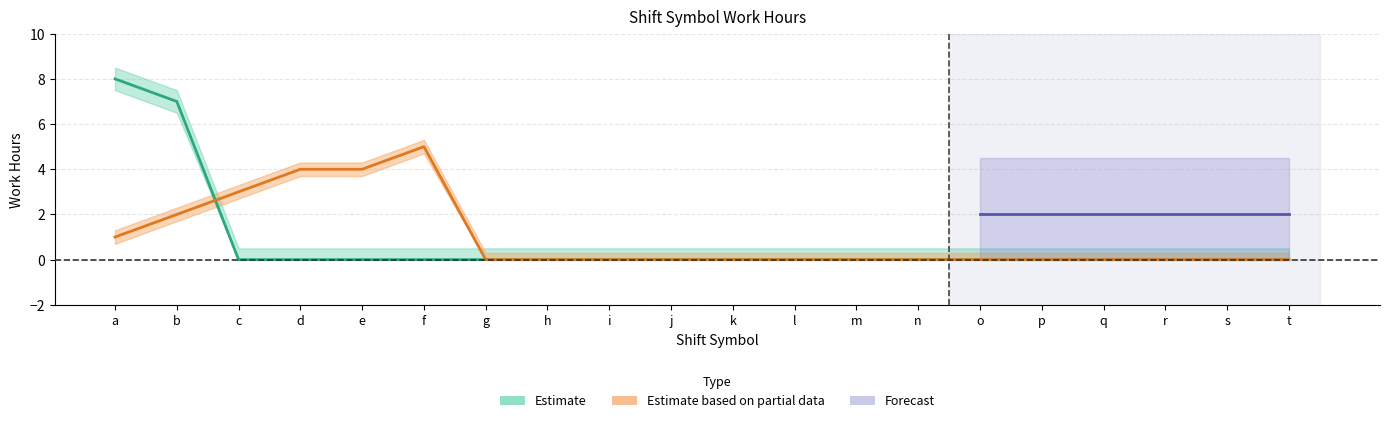

Which category has the highest value in the Estimate series?

a